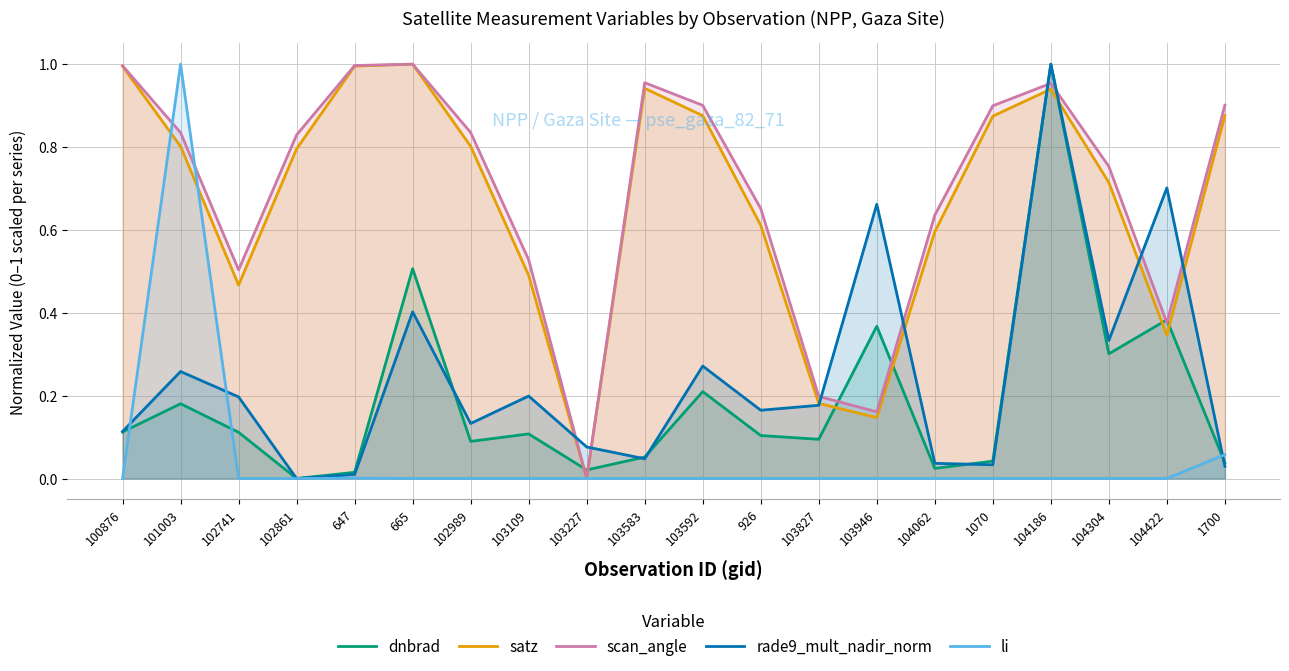

Which label corresponds to the largest value in the chart?

104186